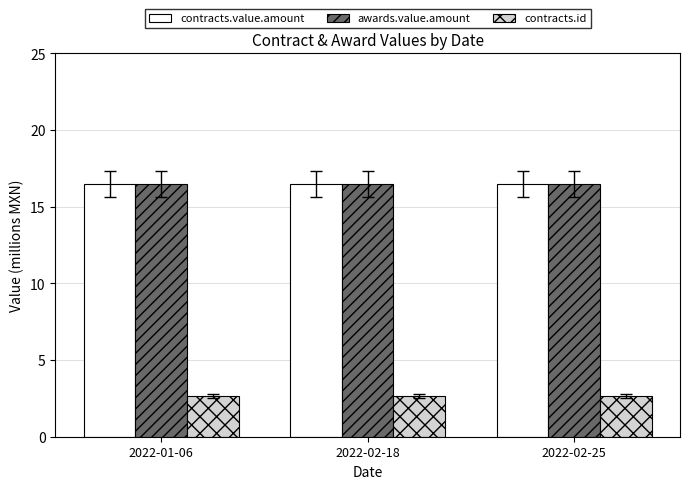

What are all the series names shown in the legend?

contracts.value.amount, awards.value.amount, contracts.id